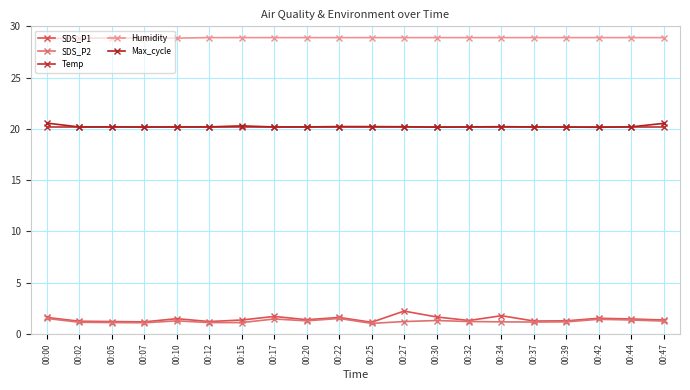

How many Max_cycle values are between 20 and 21?

20